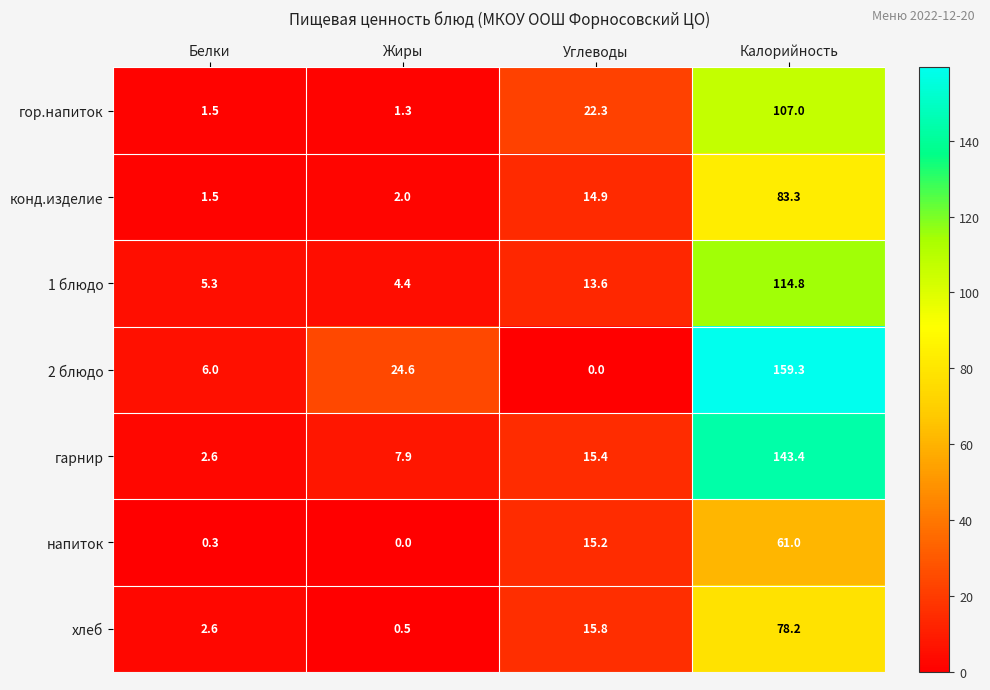

What is the average value of the гарнир series?

42.3